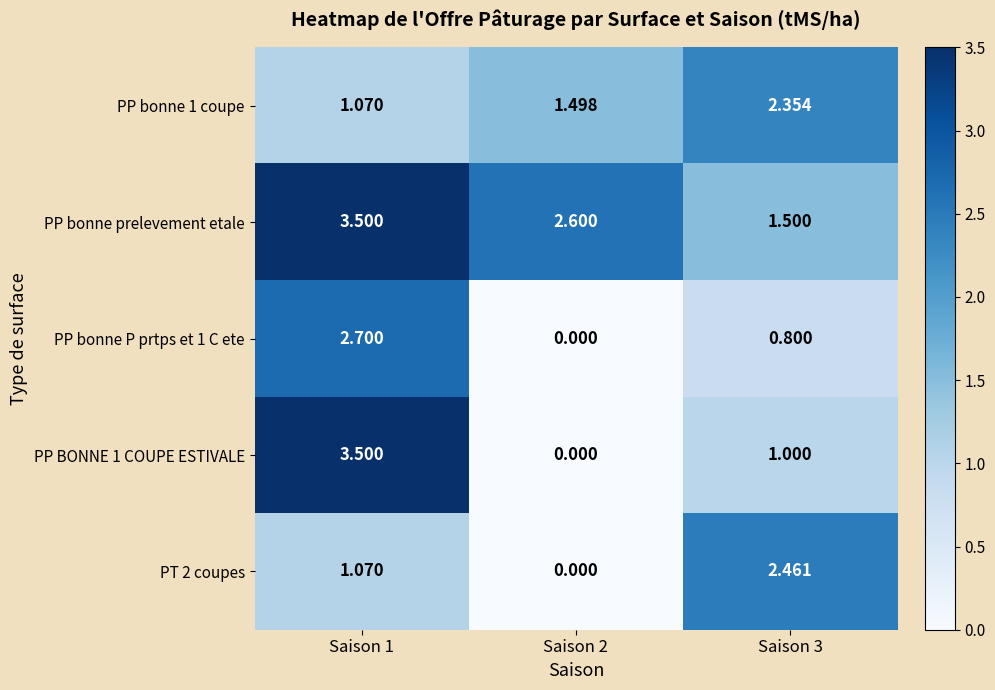

Is the value of PP bonne prelevement etale at Saison 3 greater than the value of PP bonne P prtps et 1 C ete at Saison 2?

Yes